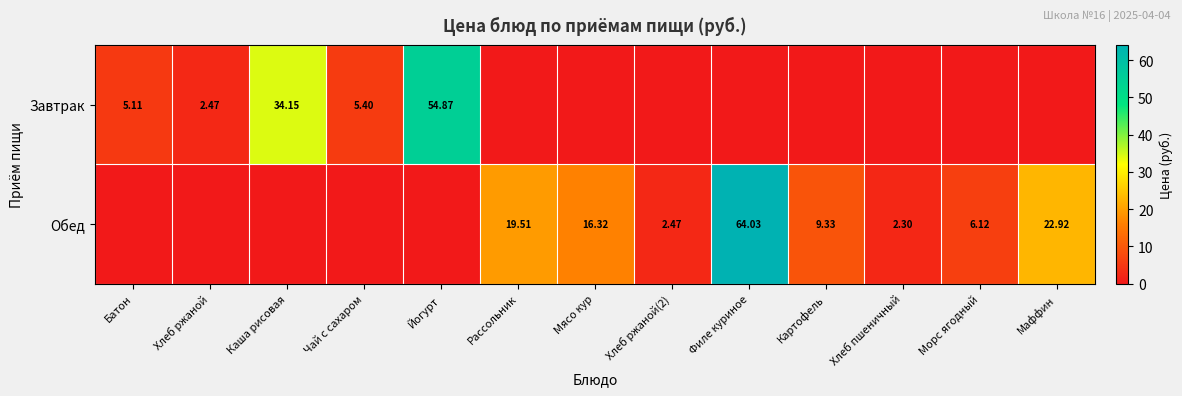

Is the value of Завтрак at Йогурт greater than the value of Обед at Маффин?

Yes